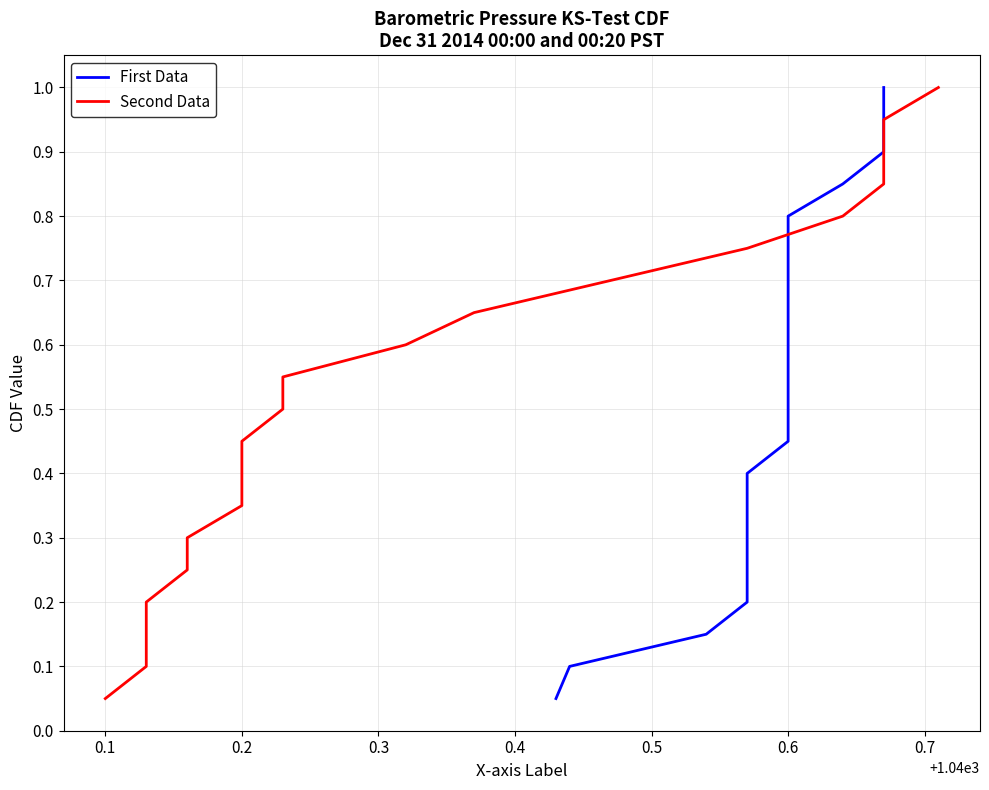

At how many categories does at least one series exceed 0?

20